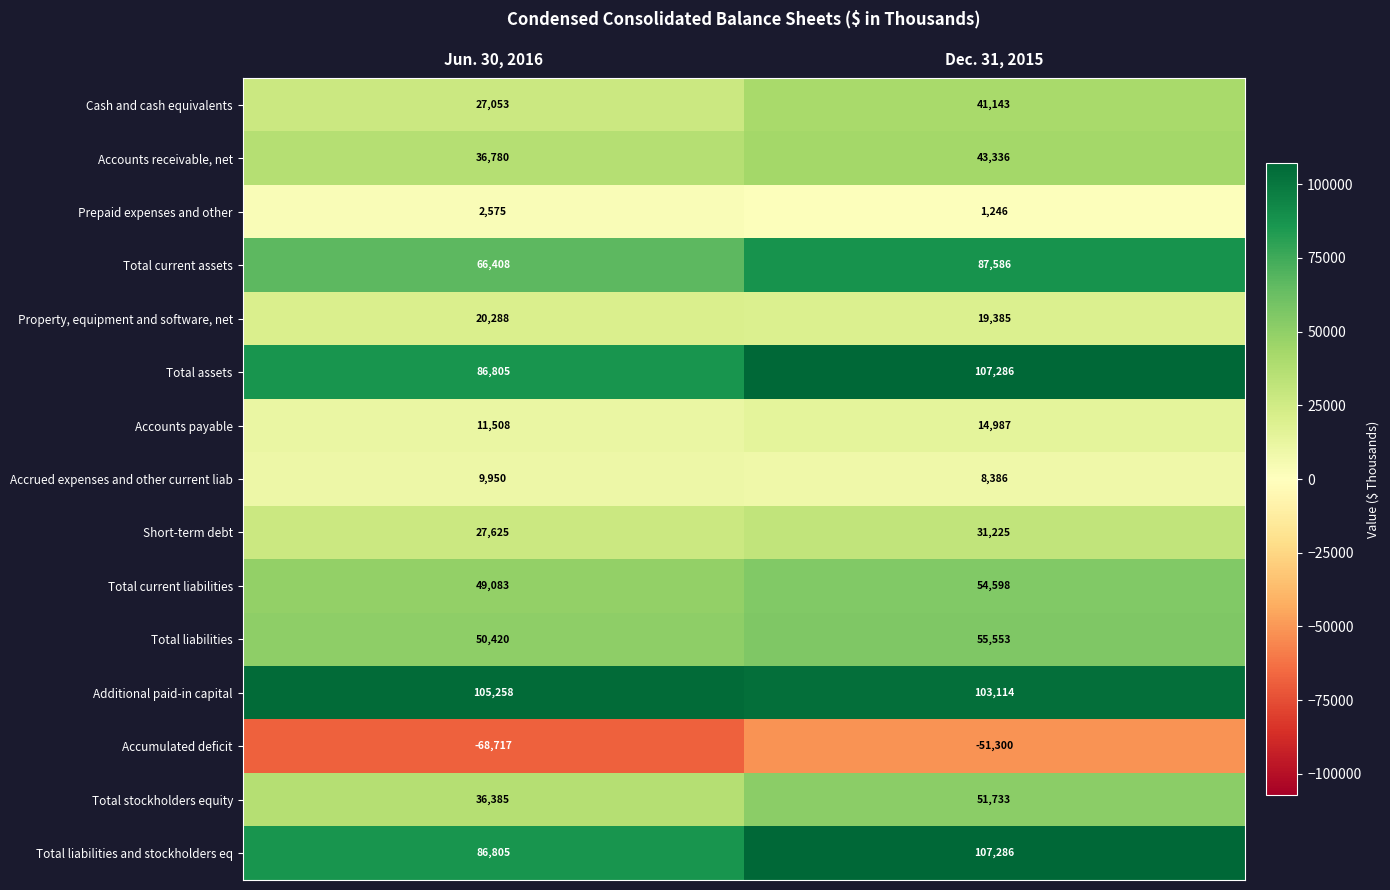

What is the minimum value shown in the chart?

-68717